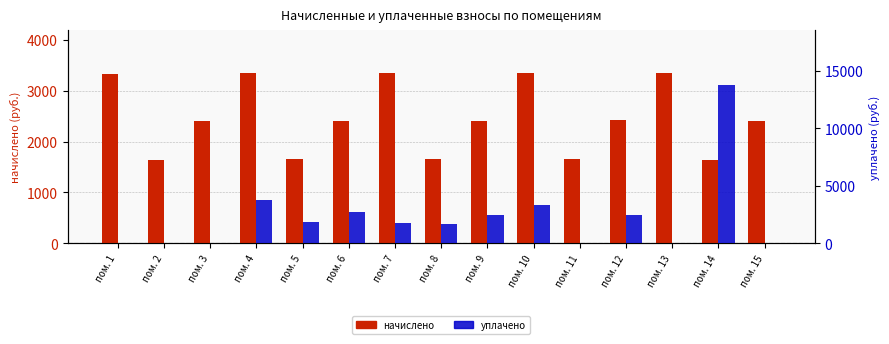

How many data points in уплачено are less than 1786?

7